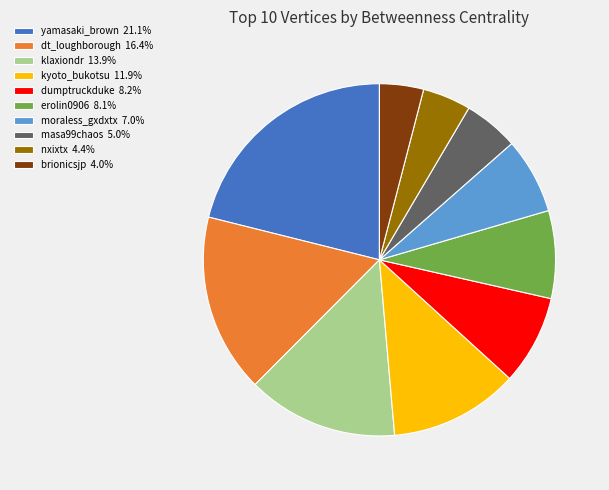

Is the sum of dt_loughborough 16.4% and dumptruckduke 8.2% greater than half?

No